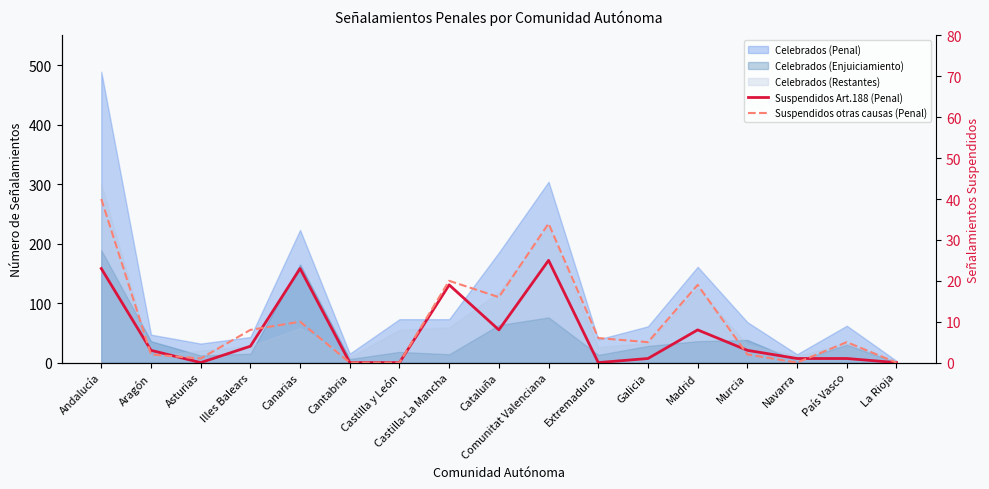

How many values in the Suspendidos otras causas (Penal) series are below 5?

7